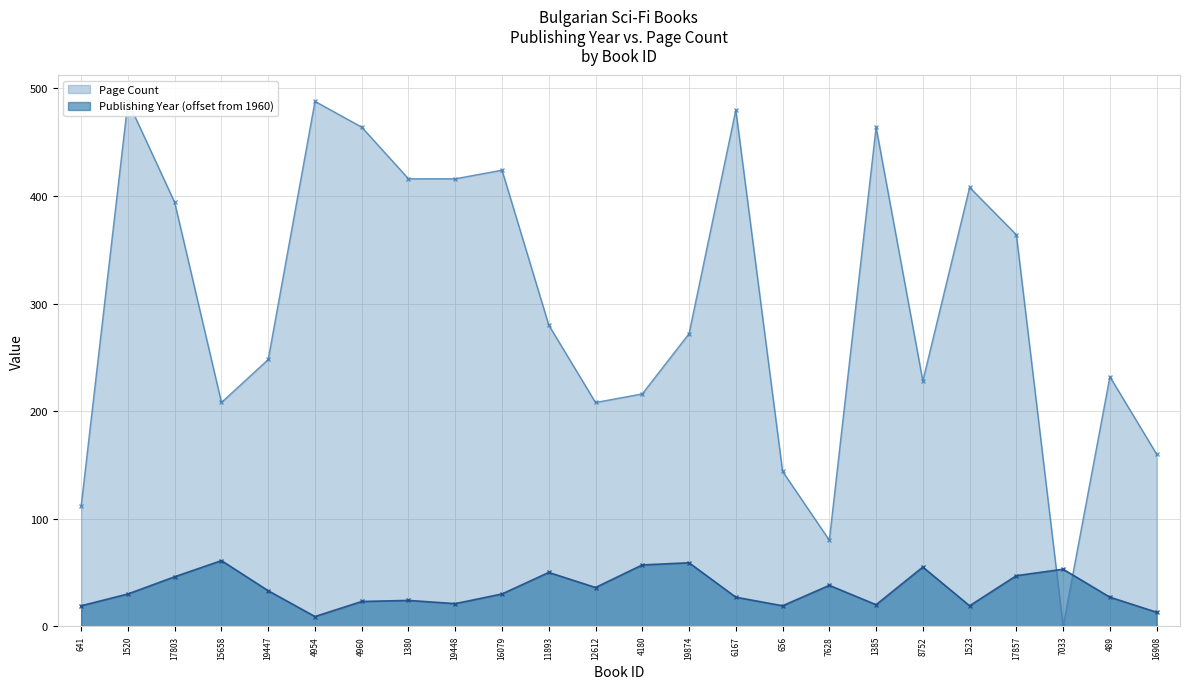

Count the number of categories in the chart.

24